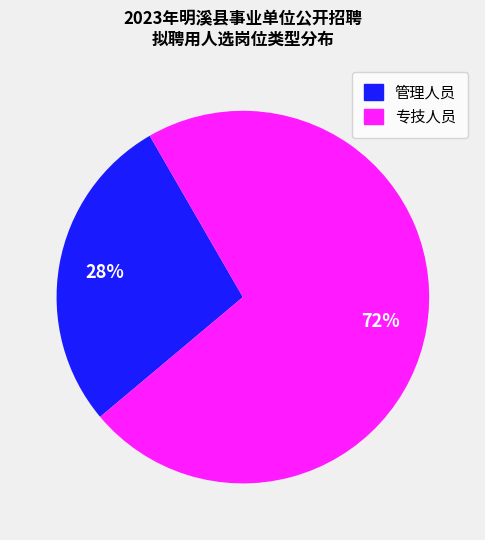

Approximately how many times larger is the value at 管理人员 compared to 专技人员?

0.4